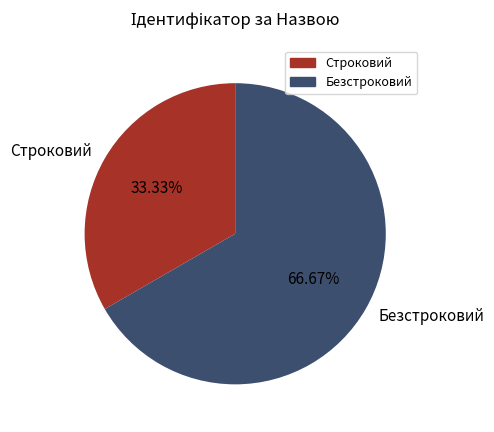

Which has a higher value, Безстроковий or Строковий?

Безстроковий